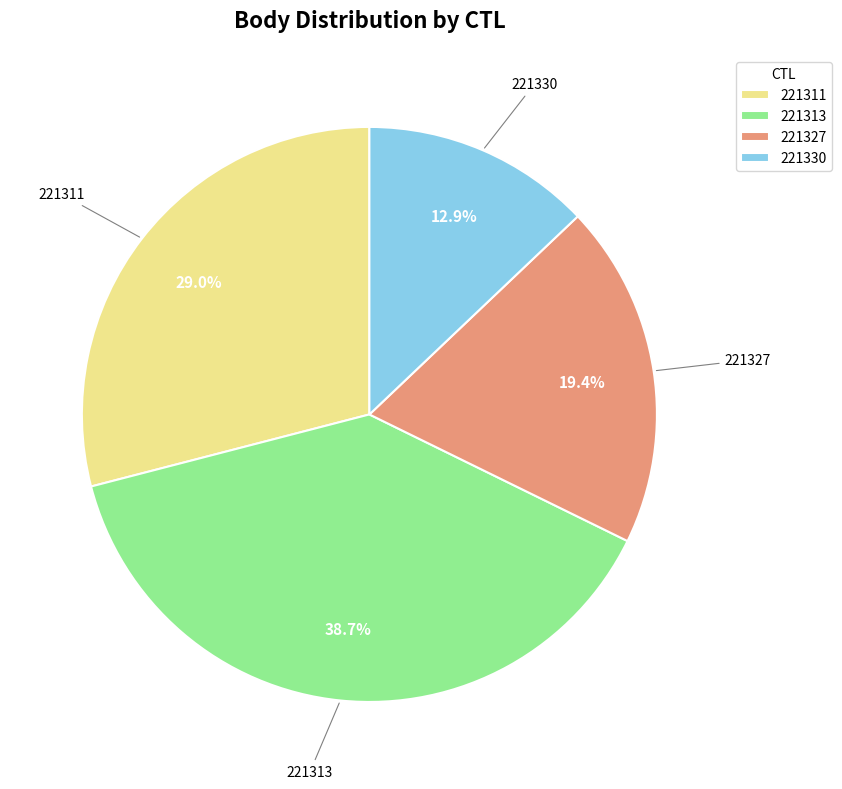

True or false: 221313 accounts for 39% of the total.

True